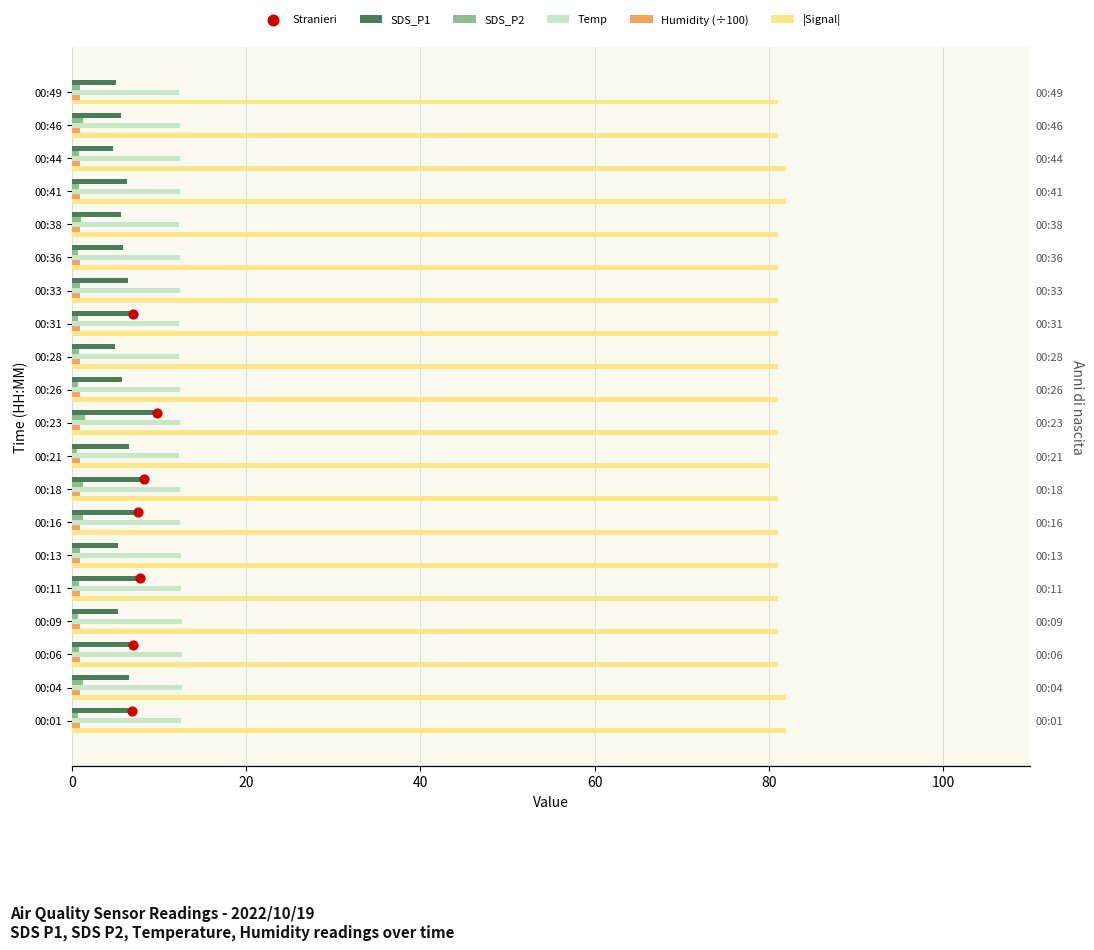

What is the total value across all series at 00:06?

101.5